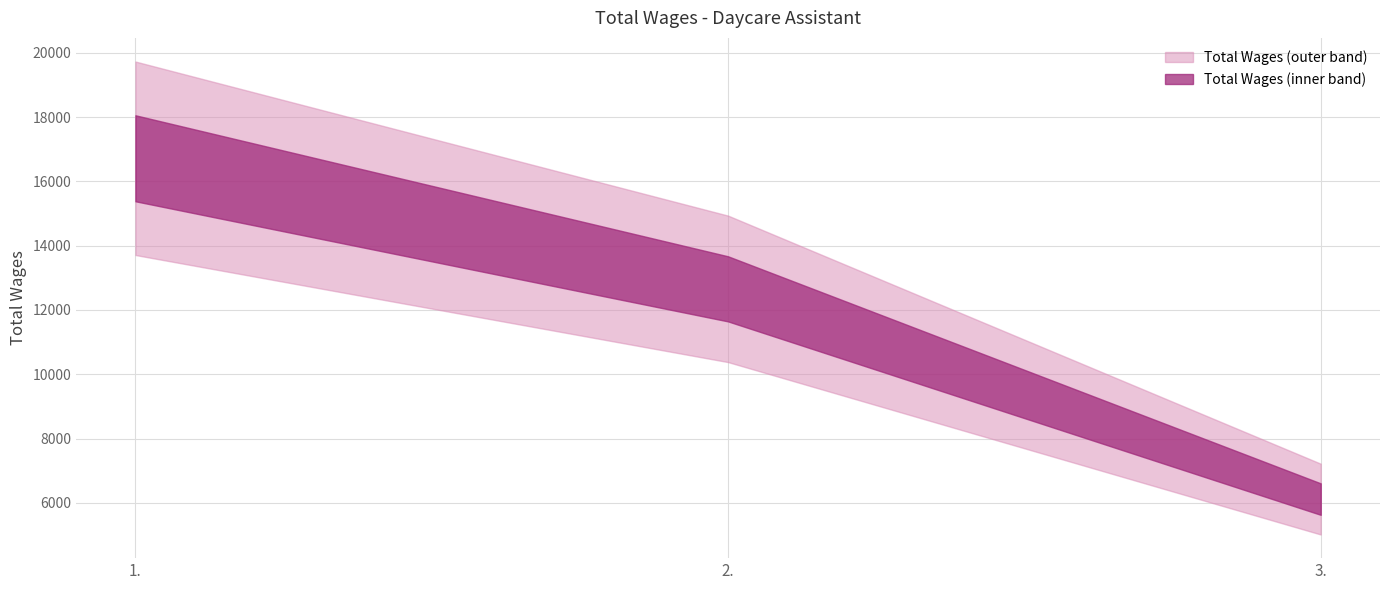

Reading right to left, what are all the values shown in this chart?

3.=6117	2.=12657	1.=16719